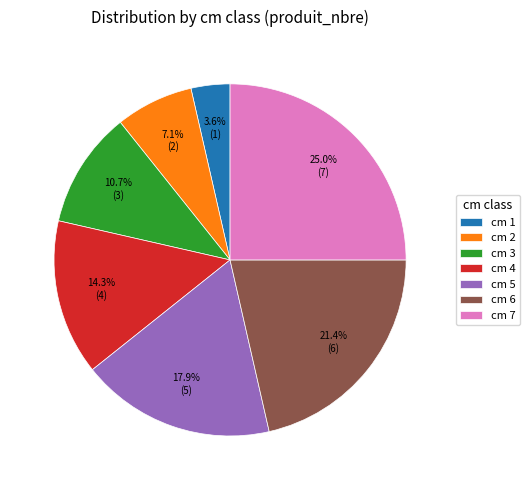

Which category has the biggest portion of the pie?

cm 7